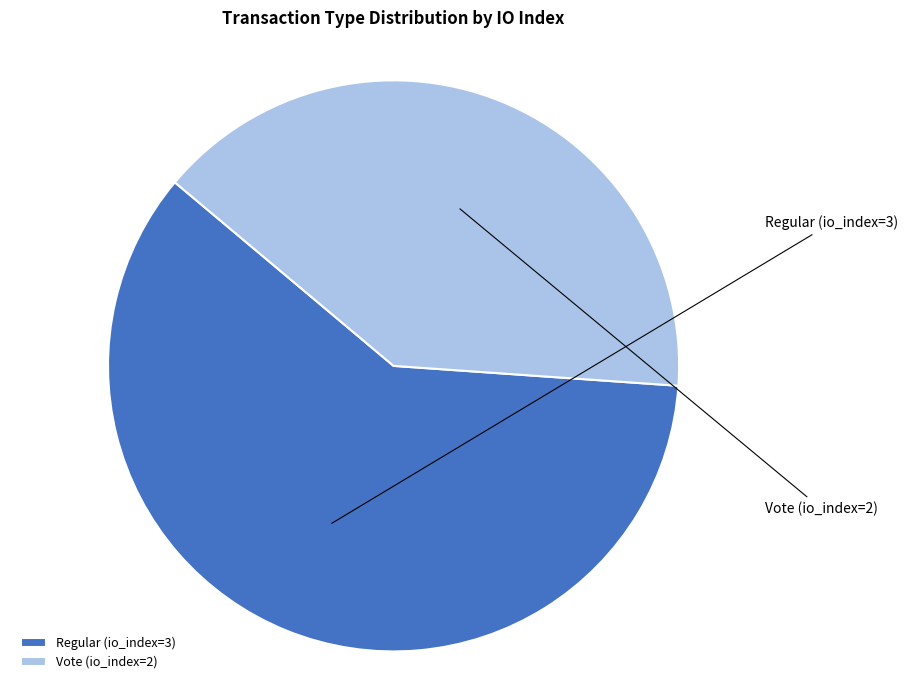

True or false: Vote (io_index=2) accounts for 46% of the total.

False